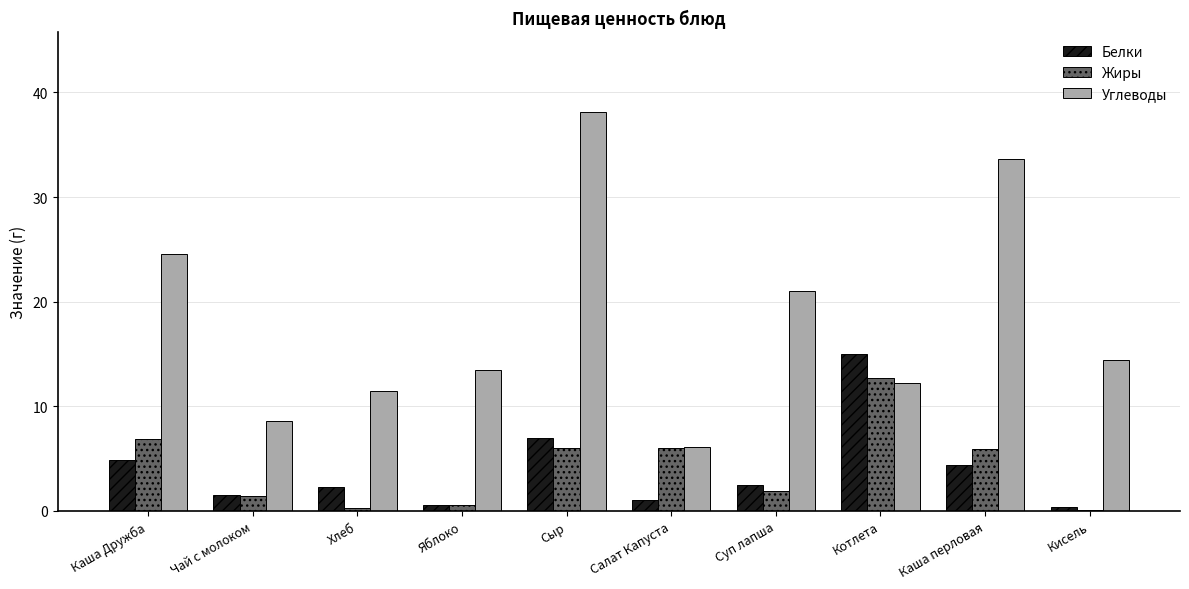

At which category does the chart reach its peak across all series?

Сыр